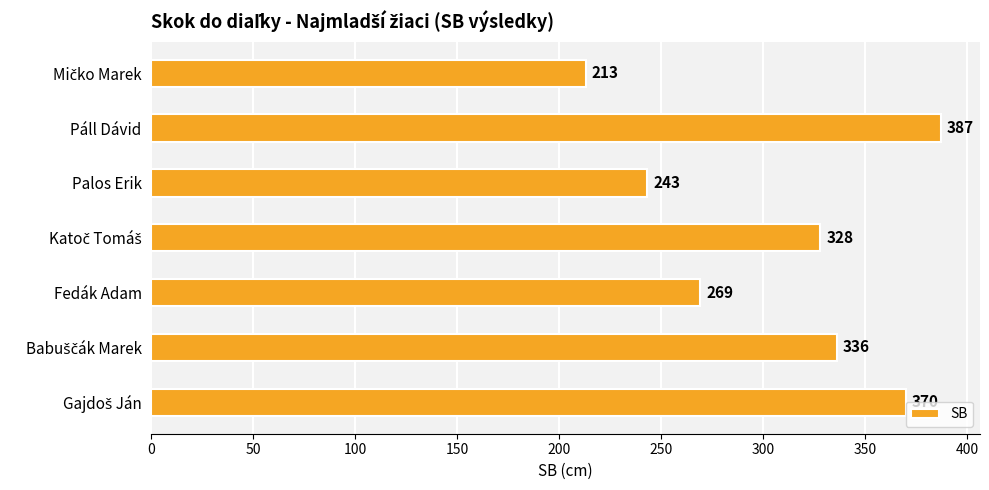

What is the ratio of the value at Páll Dávid to the value at Fedák Adam?

1.4